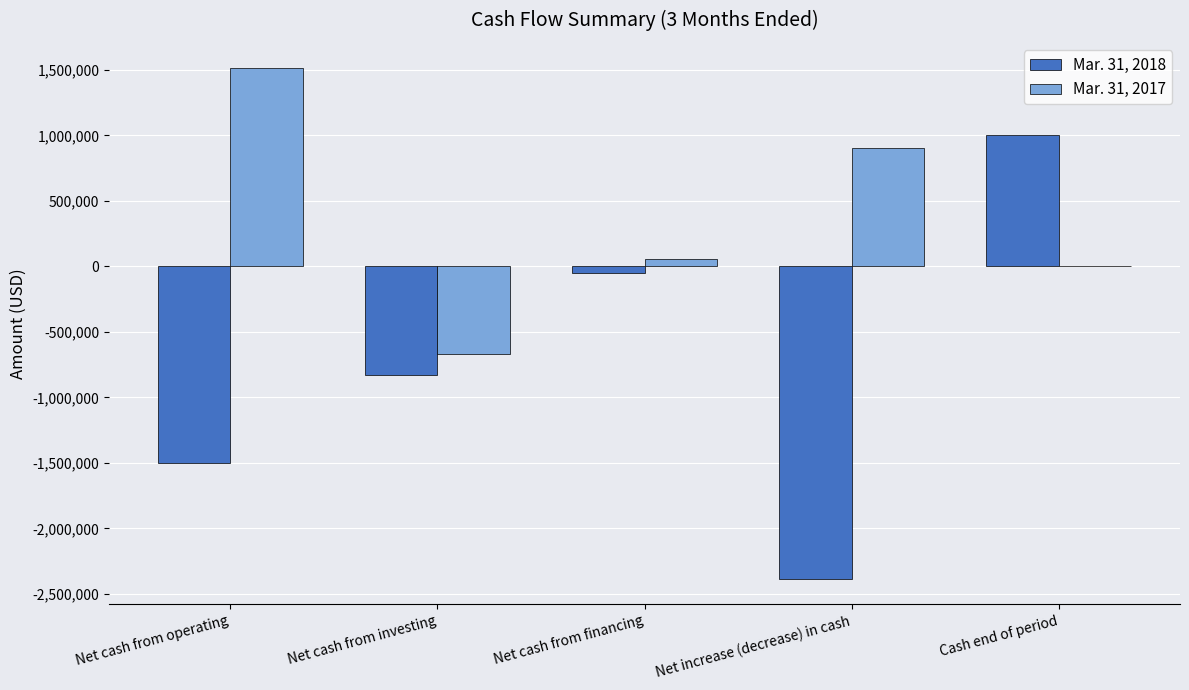

Which series changed the most between Net cash from operating and Net cash from investing?

Mar. 31, 2017